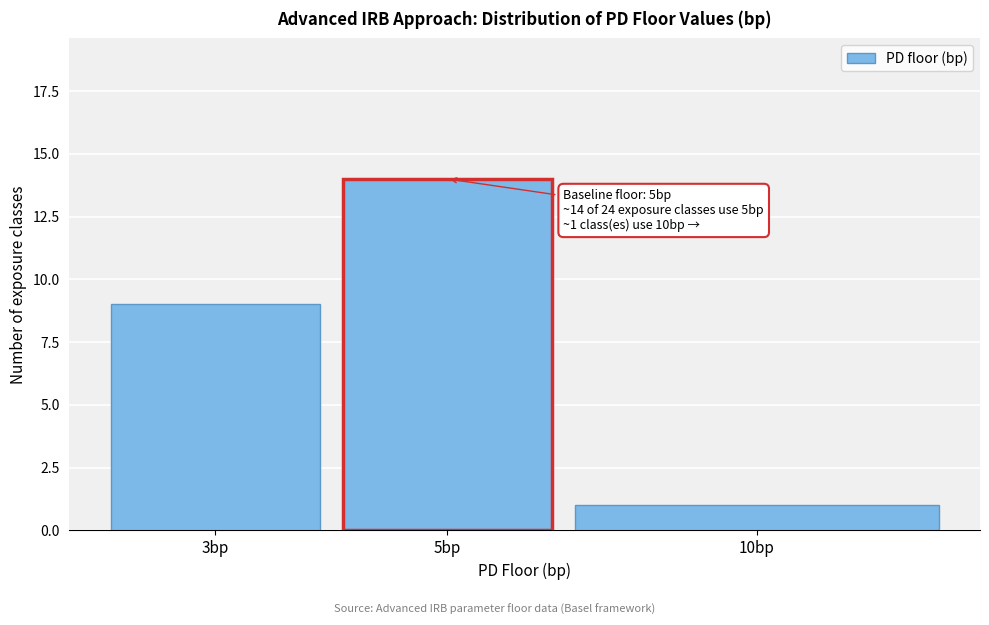

Reading left to right, what are all the values shown in this chart?

9	14	1